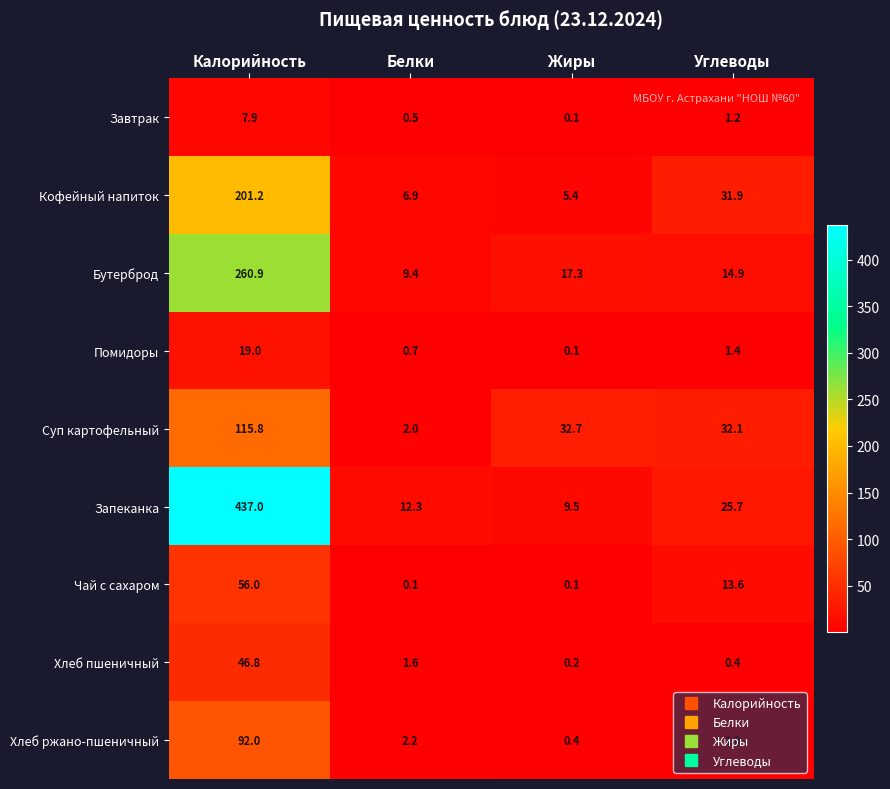

At which label is Хлеб пшеничный closest to 23?

Белки